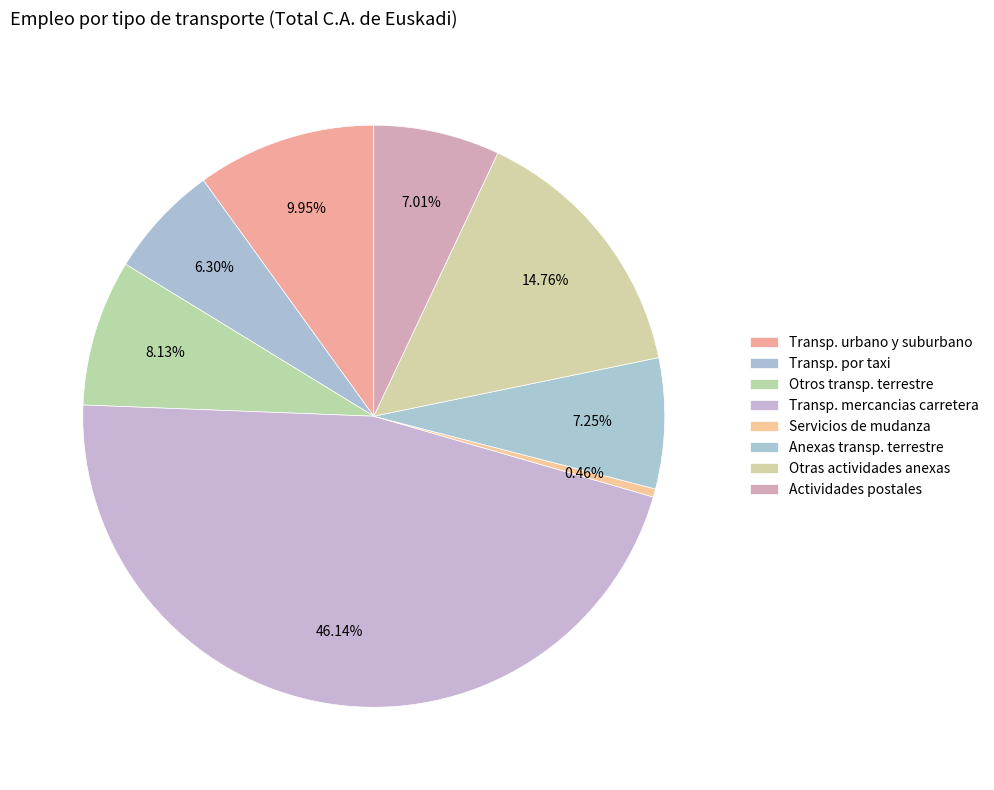

Is it true that Servicios de mudanza is 1% of the pie?

False